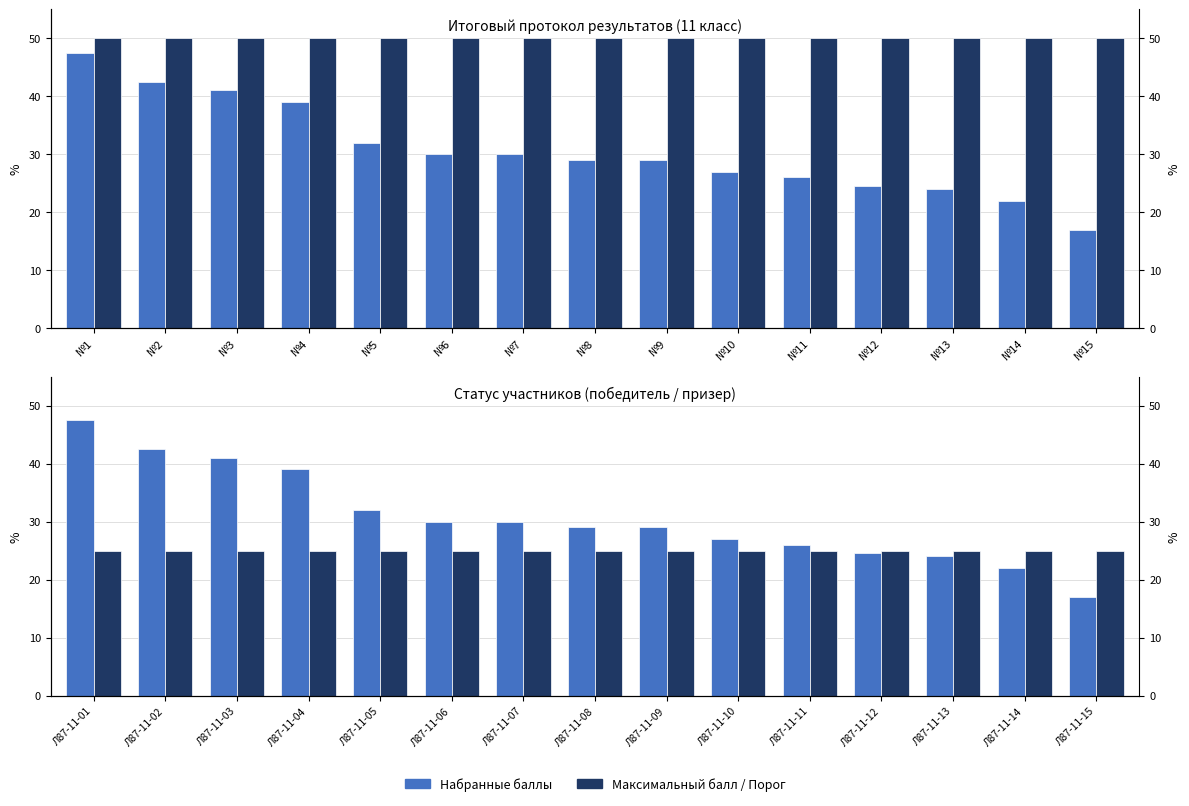

Between №6 and №11, which series saw the biggest shift?

Набранные баллы